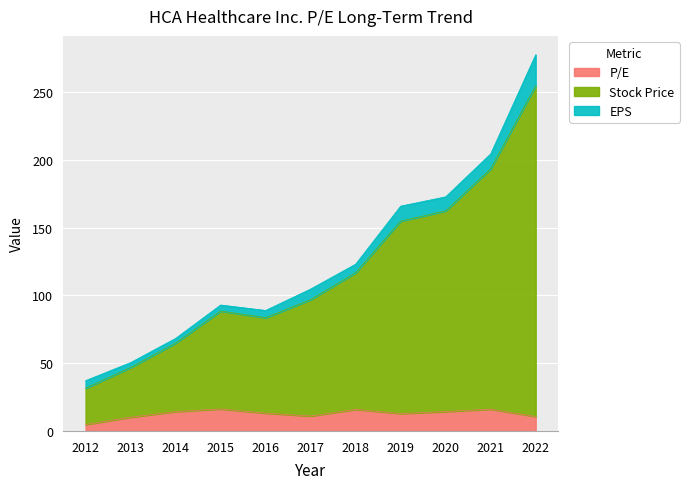

At which label does P/E first exceed 13?

2014